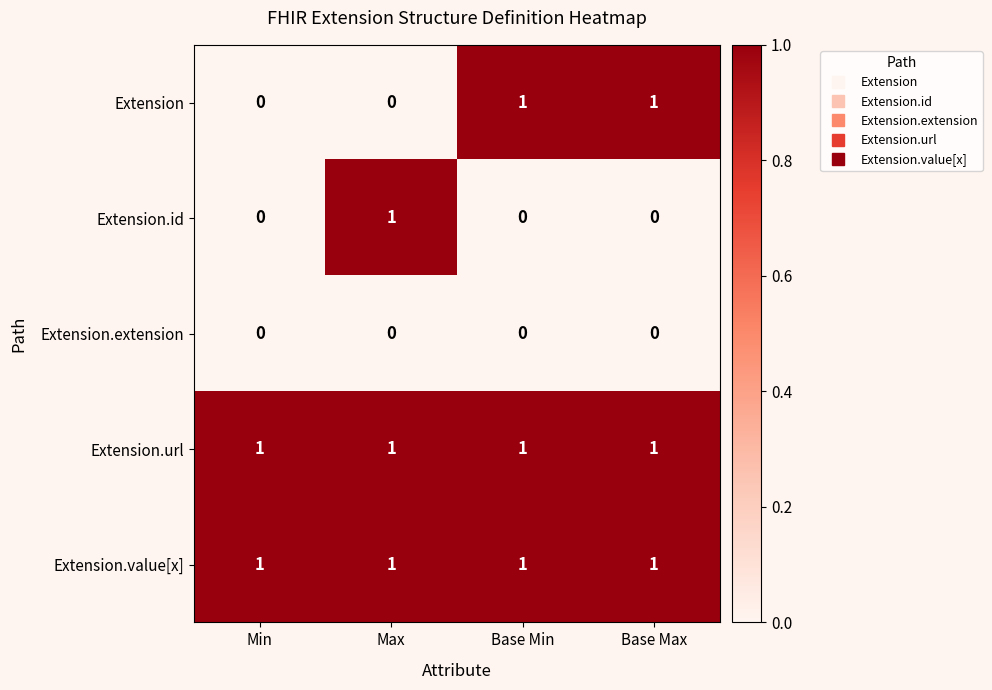

What is the sum of all Extension.url values?

4